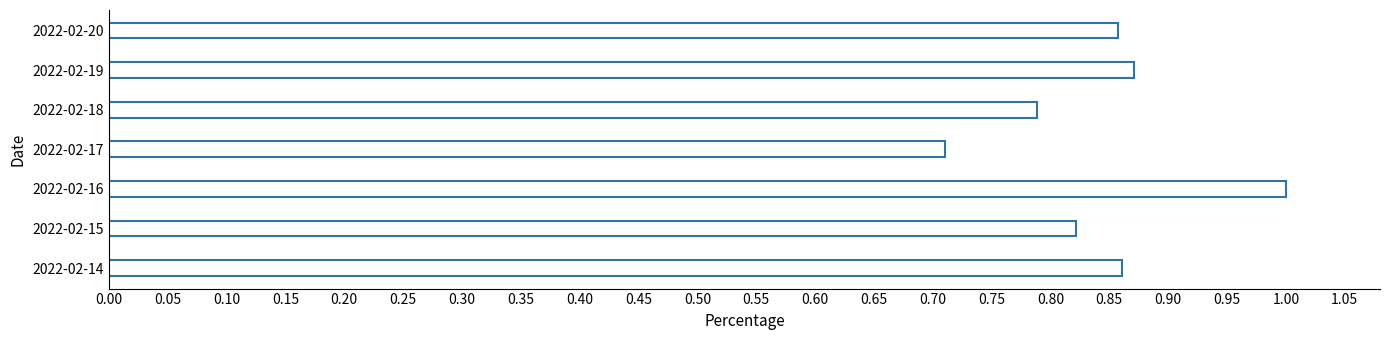

How many series are shown in this chart?

1